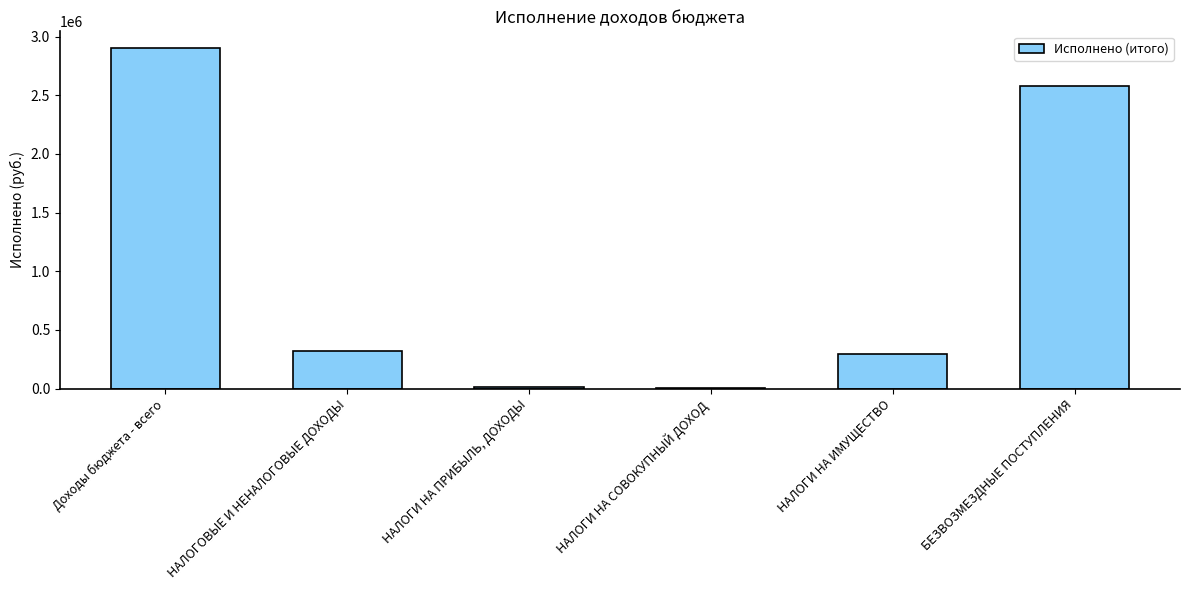

What is the change in value from НАЛОГИ НА ПРИБЫЛЬ, ДОХОДЫ to БЕЗВОЗМЕЗДНЫЕ ПОСТУПЛЕНИЯ?

+2564610.6